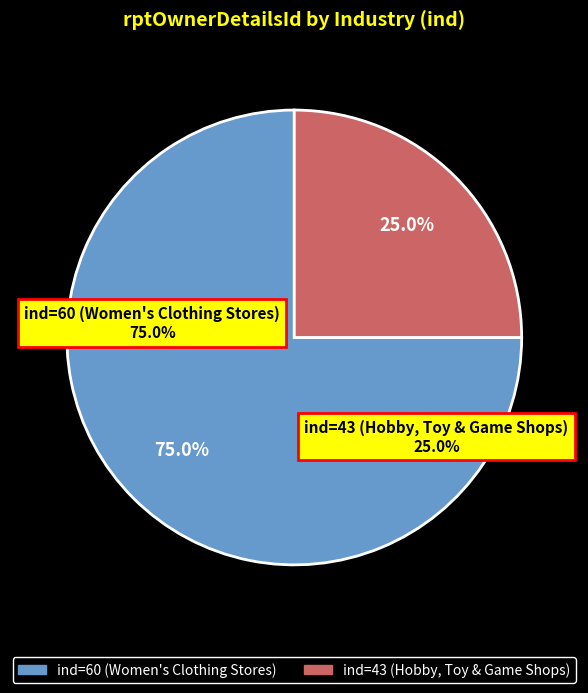

True or false: ind=60 (Women's Clothing Stores) accounts for 75% of the total.

True